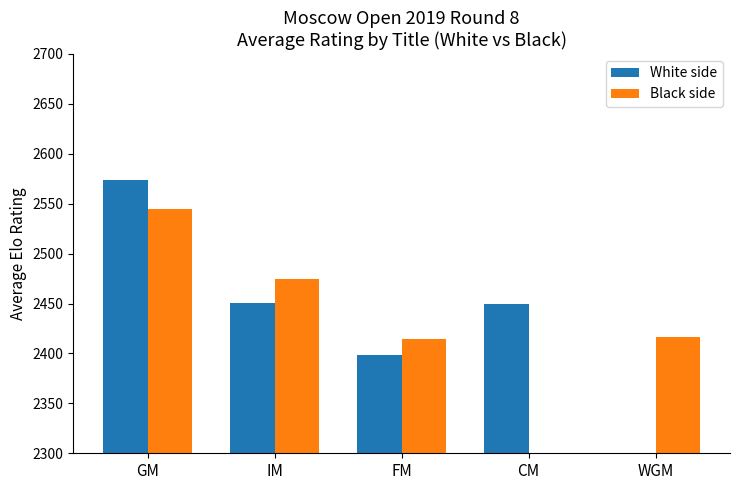

Which label corresponds to the smallest value in the chart?

WGM